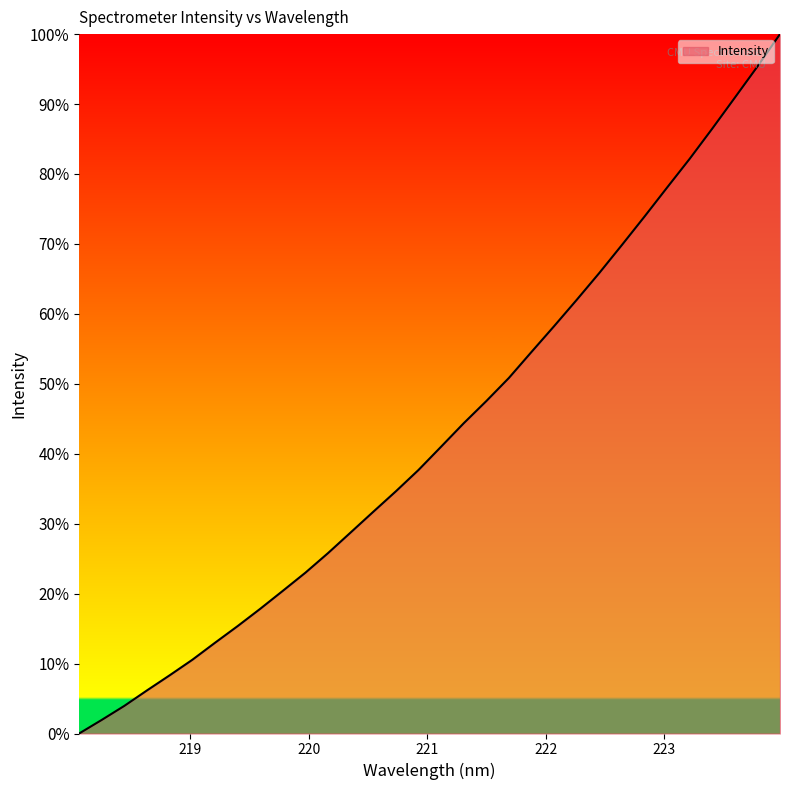

What is the difference between the maximum and minimum values?

100.0